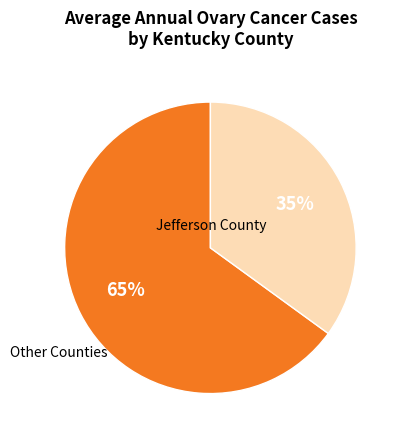

Which slice is the smallest?

Jefferson County